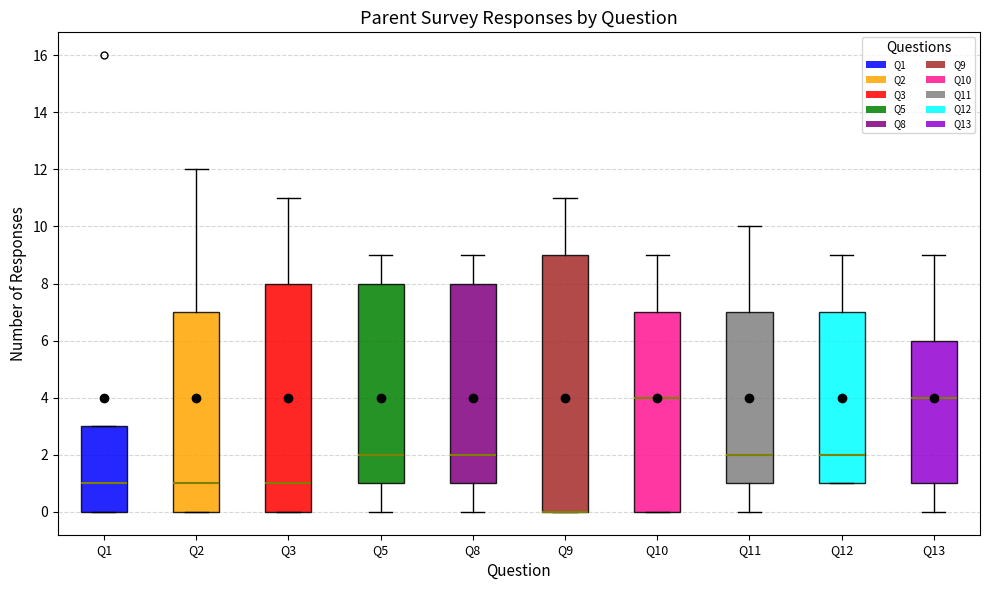

Where does the median line of the box for Q12 sit on the y-axis? The values are not printed on the chart, so give them approximately, as read against the axis.

2